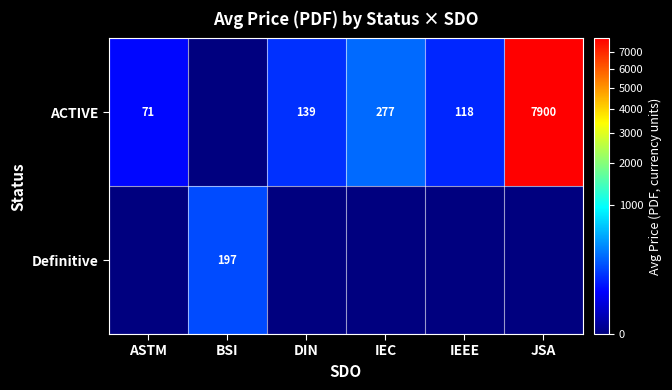

Count the number of data series in this chart.

2